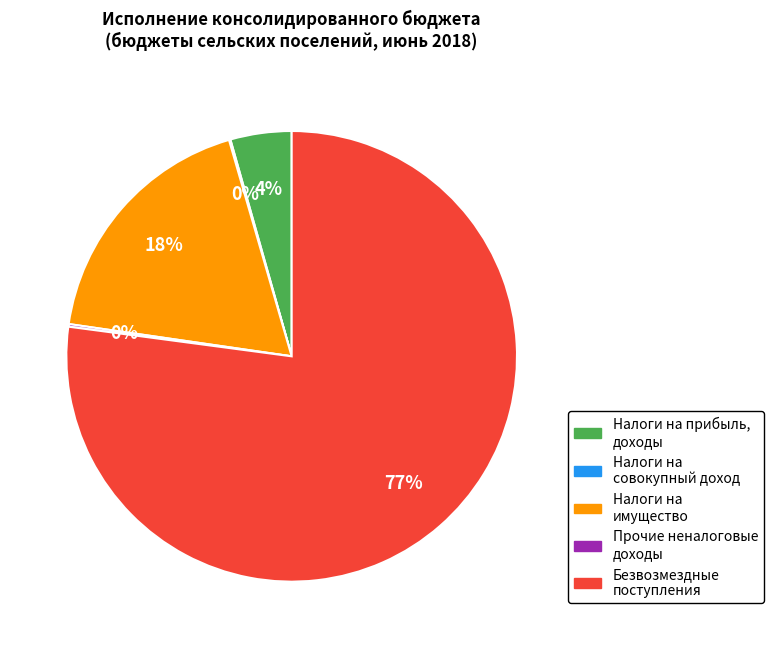

Is there any slice that represents more than half of the pie?

Yes